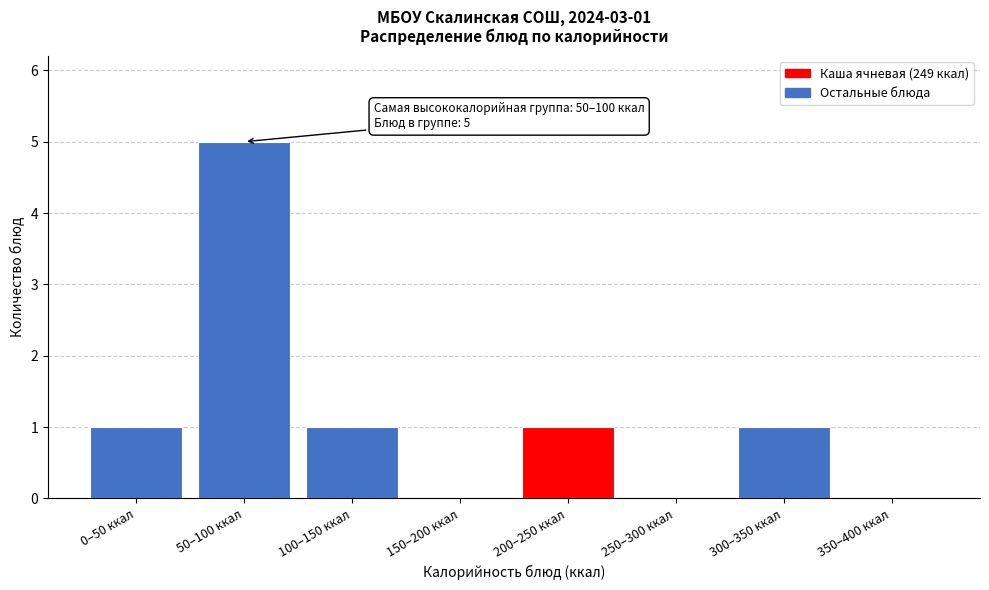

Reading right to left, what are all the values shown in this chart?

350–400 ккал=0	300–350 ккал=1	250–300 ккал=0	200–250 ккал=1	150–200 ккал=0	100–150 ккал=1	50–100 ккал=5	0–50 ккал=1